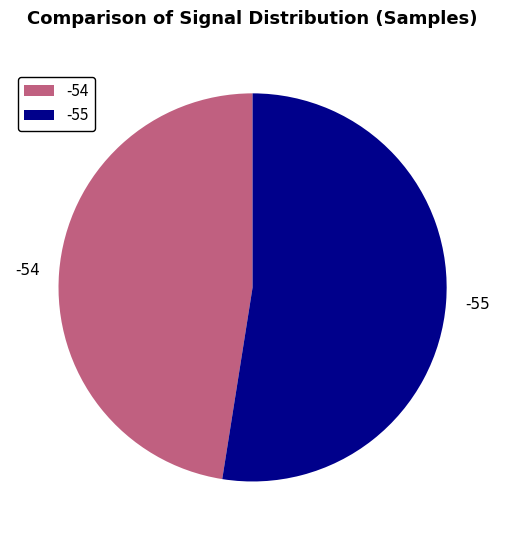

Rank the categories by value from lowest to highest.

-54, -55